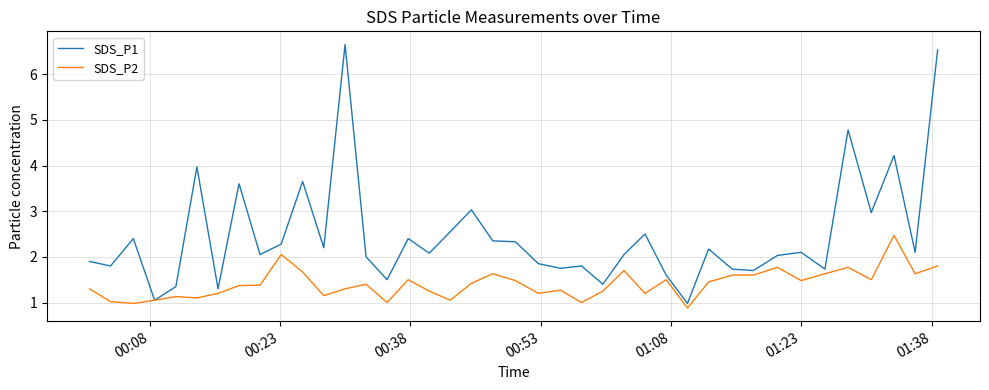

What is the minimum value for SDS_P1?

1.0